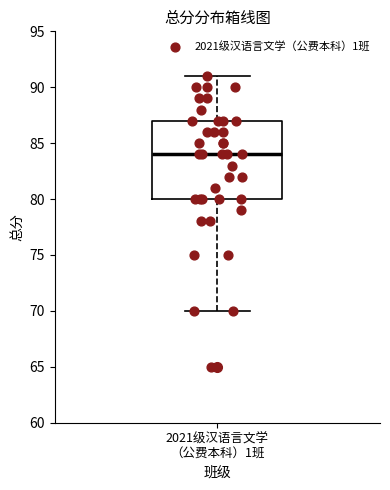

Transcribe this box plot: give where the median line is, the range the box spans, and where the two whiskers end, as read against the y-axis. The values are not printed on the chart, so give them approximately, as read against the axis.

median 84, box 80 to 87, whiskers 70 to 91